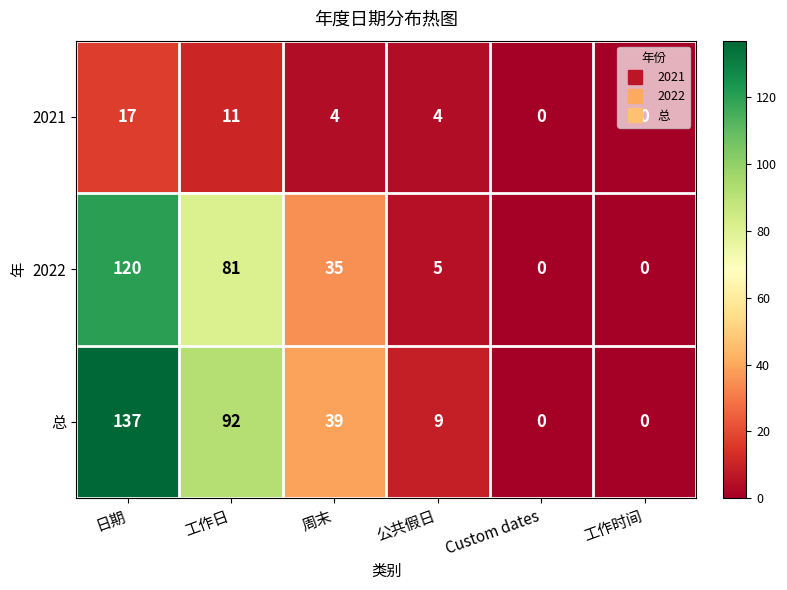

At which label is 总 closest to 68?

工作日